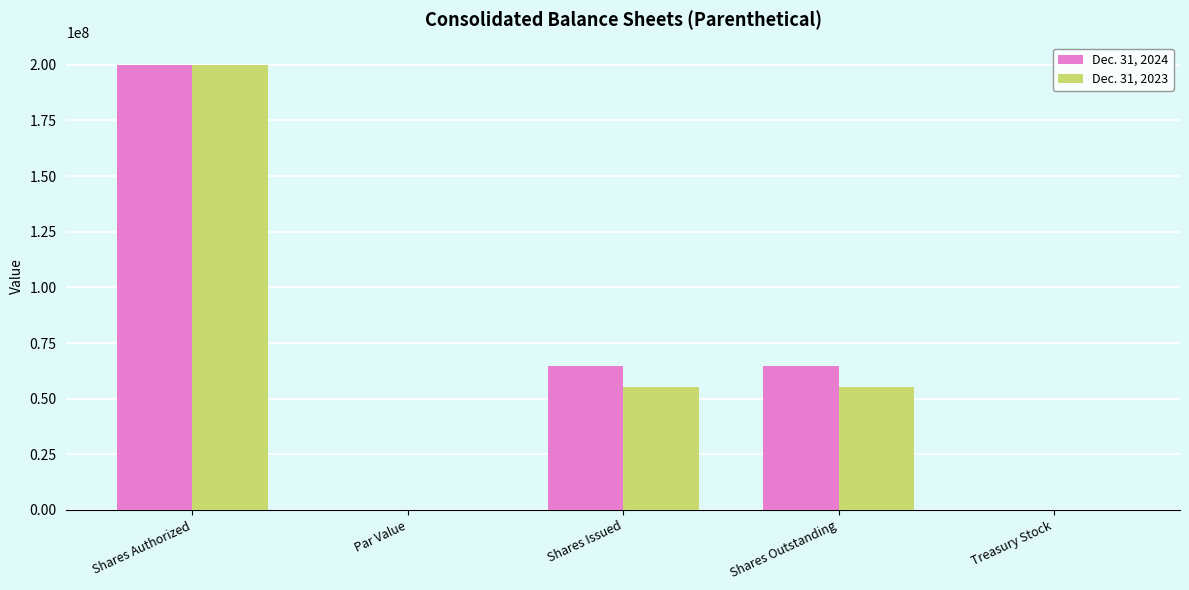

What are all the series names shown in the legend?

Dec. 31, 2024, Dec. 31, 2023